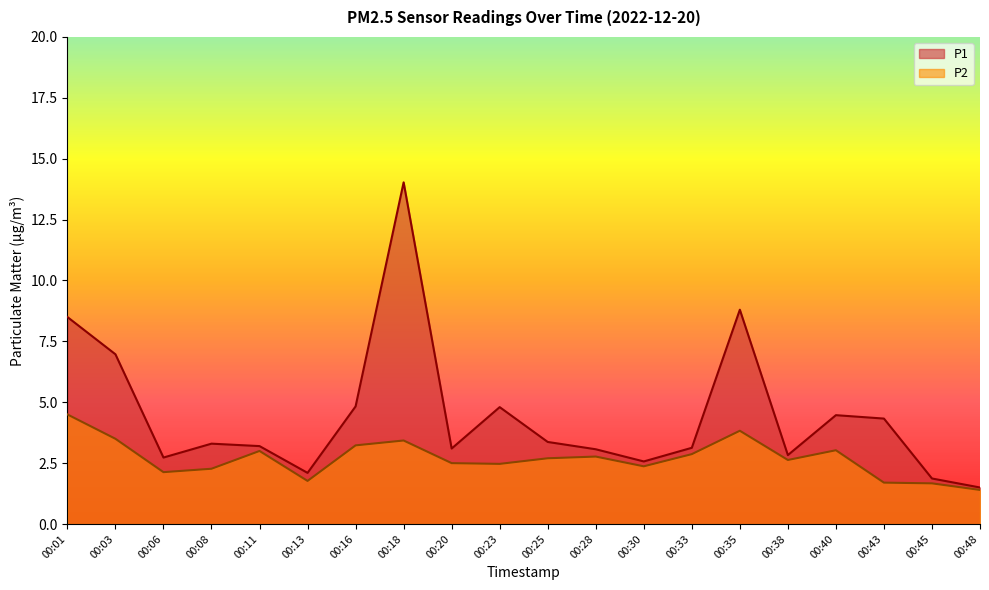

Count the number of data series in this chart.

2